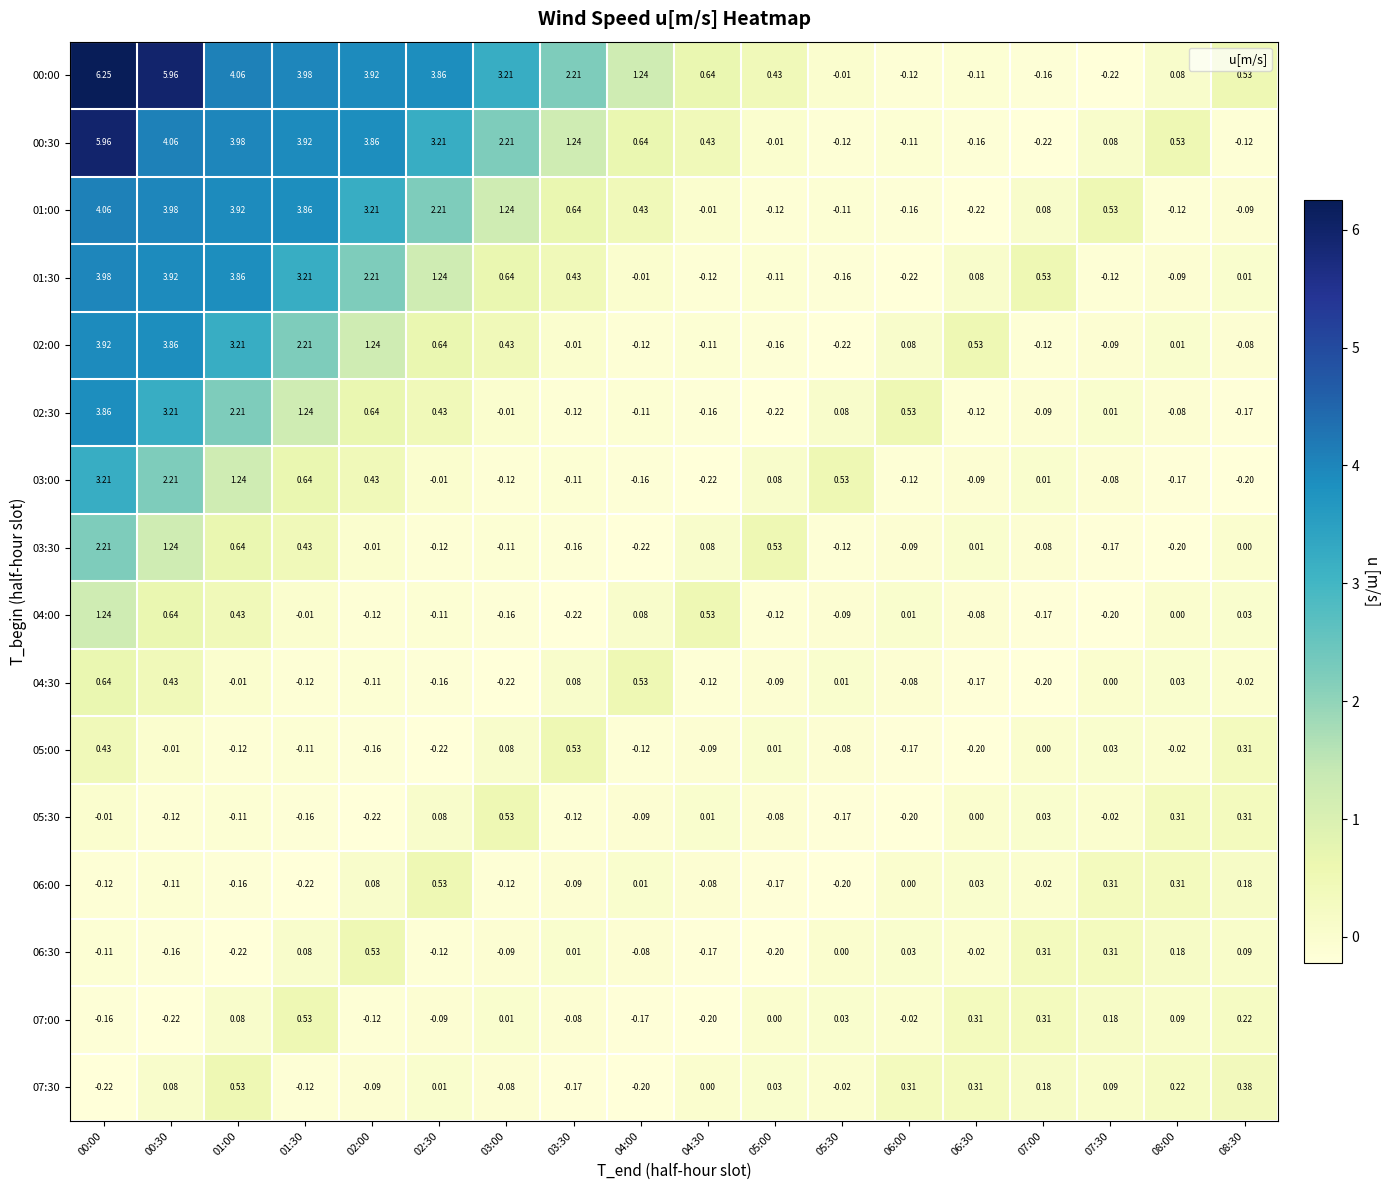

How many negative values does the 04:00 series have?

10